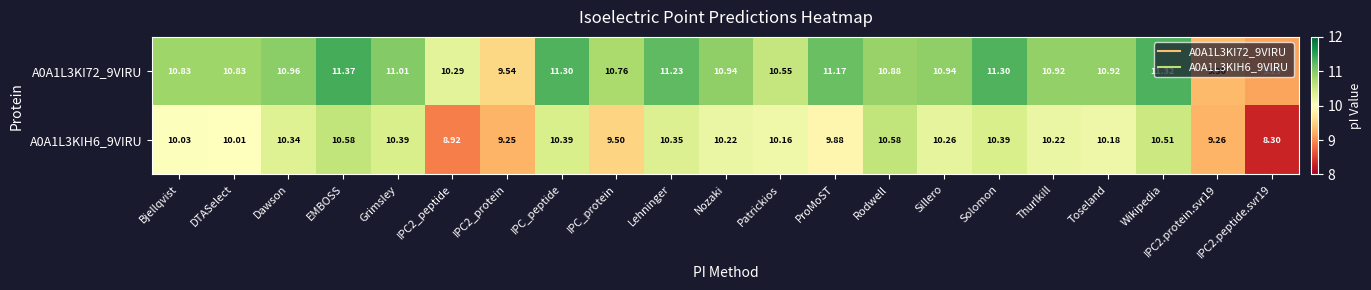

At which label does A0A1L3KIH6_9VIRU first exceed 10?

Bjellqvist